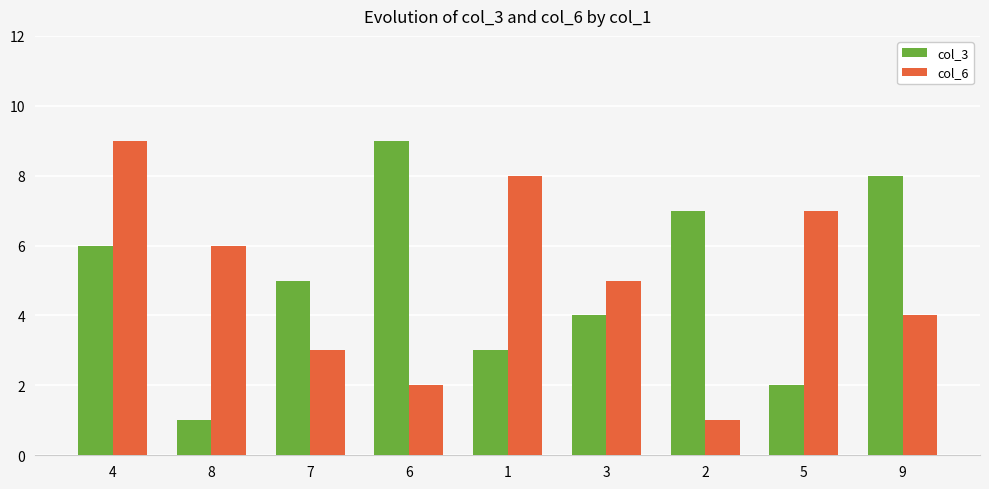

What is the total value across all series at 7?

8